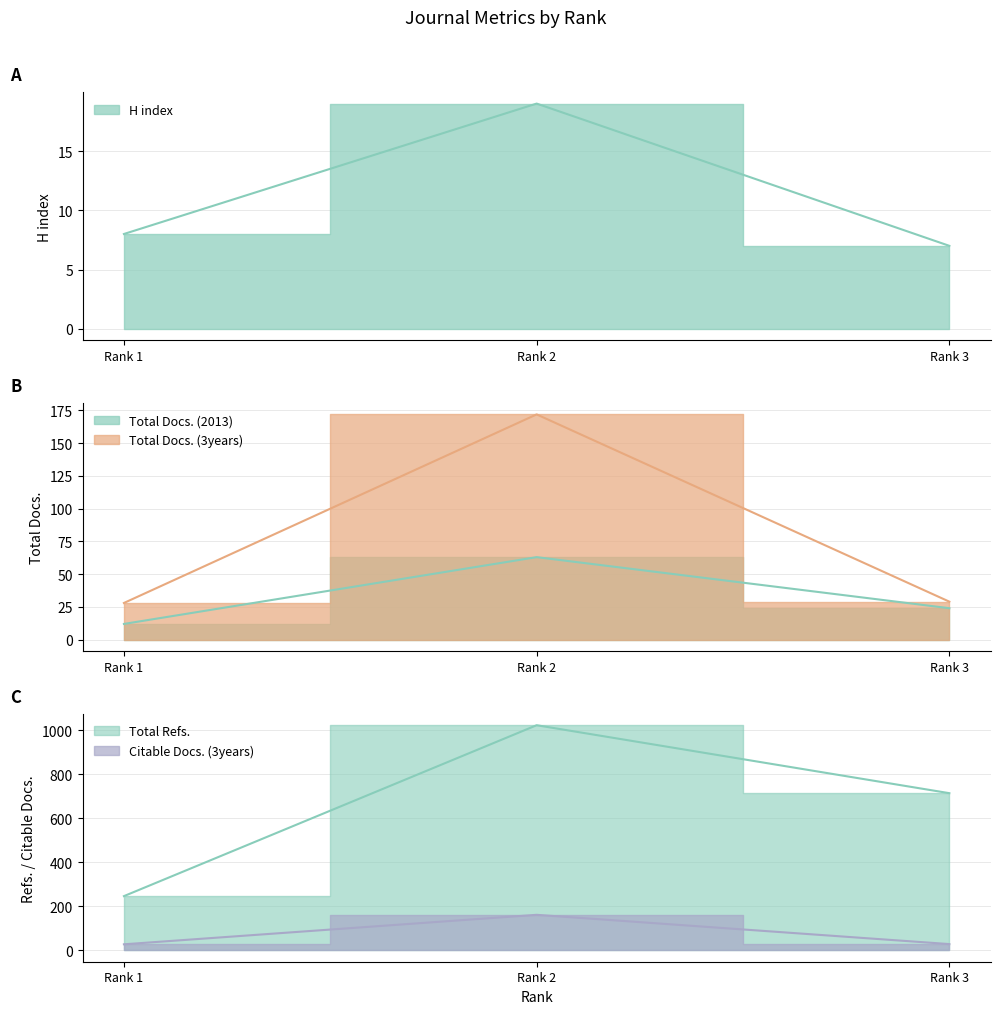

How many lines are shown in the chart?

5